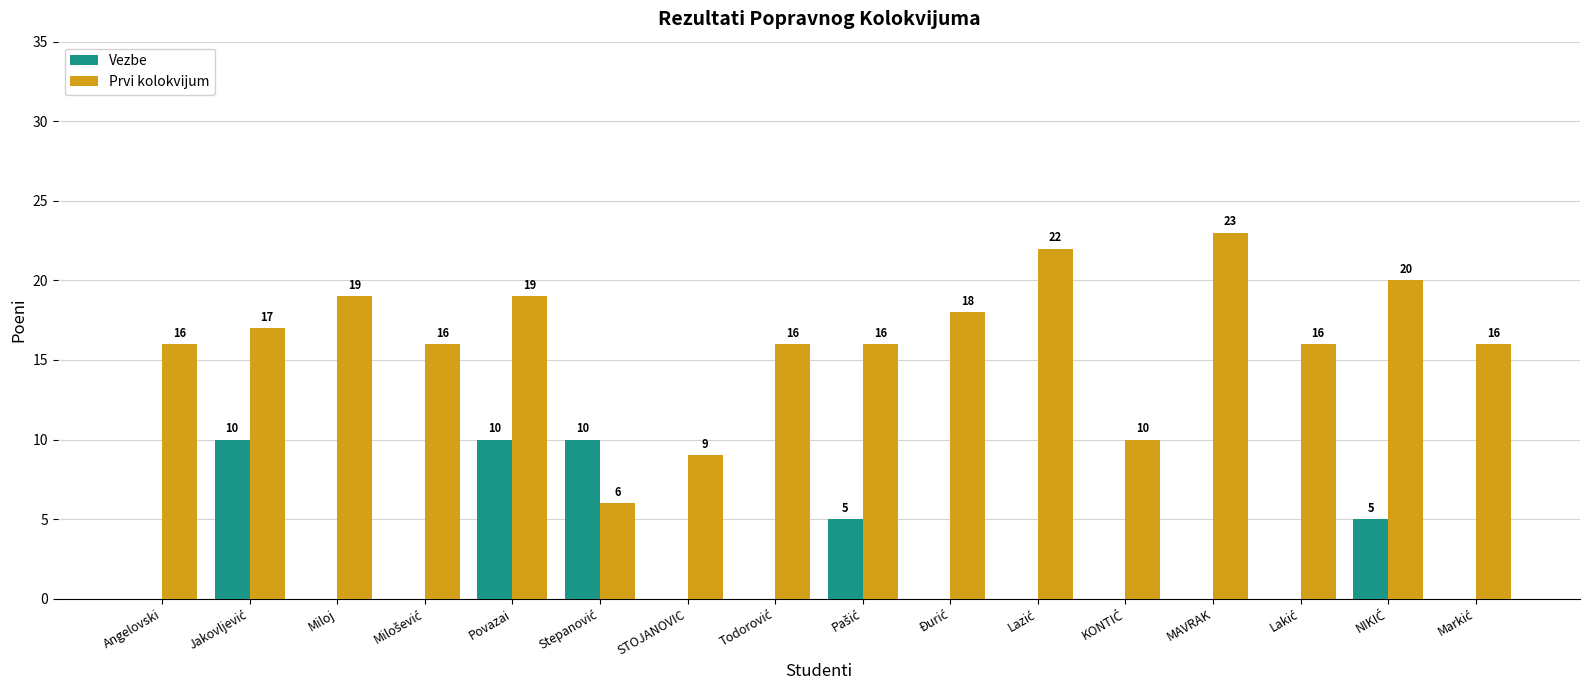

Reading right to left, extract all data points from this chart.

Vezbe: 0	5	0	0	0	0	0	5	0	0	10	10	0	0	10	0
Prvi kolokvijum: 16	20	16	23	10	22	18	16	16	9	6	19	16	19	17	16